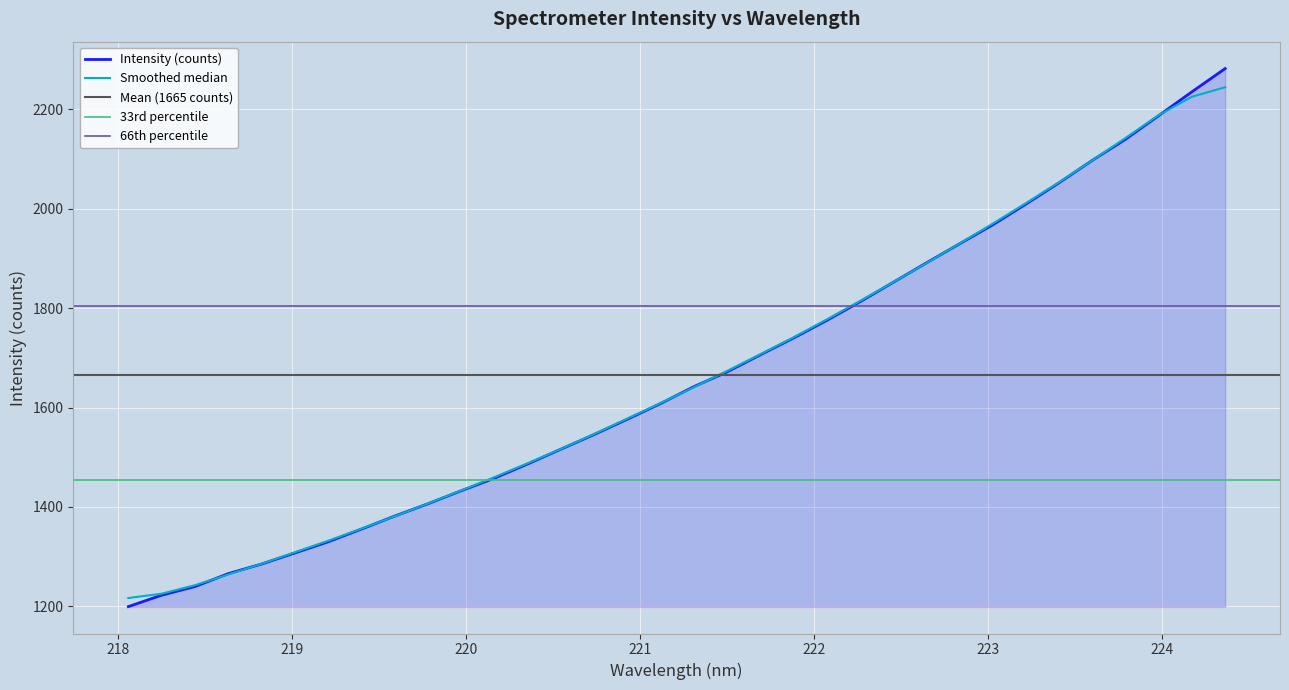

What is the sum of the values at 218.0596 and 223.408?

3251.8